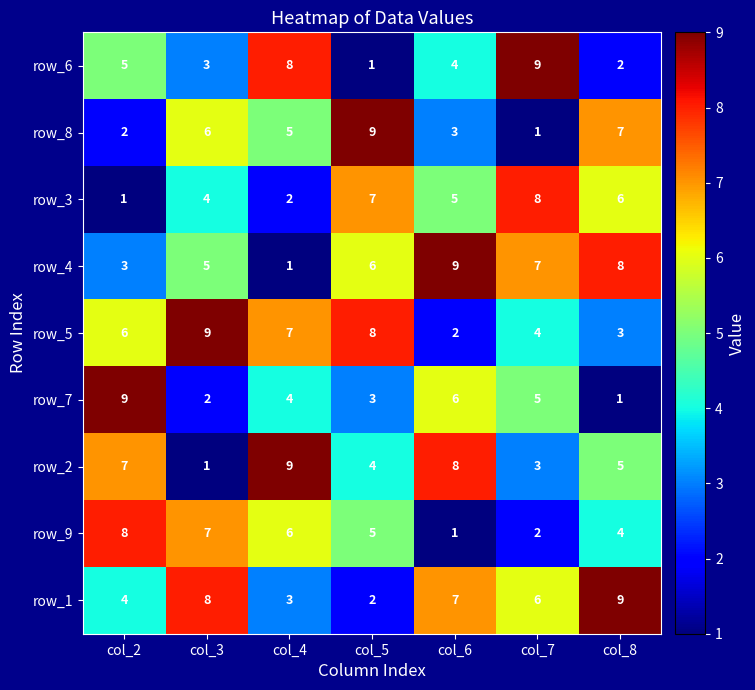

What is the spread (max minus min) of values at col_7?

8